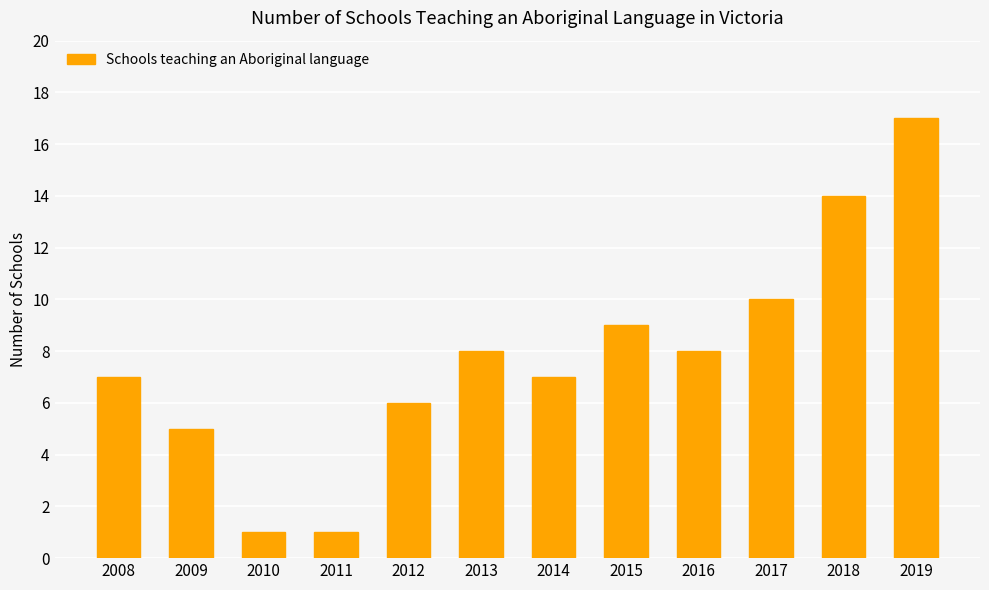

What is the difference between the values at 2015 and 2009?

4